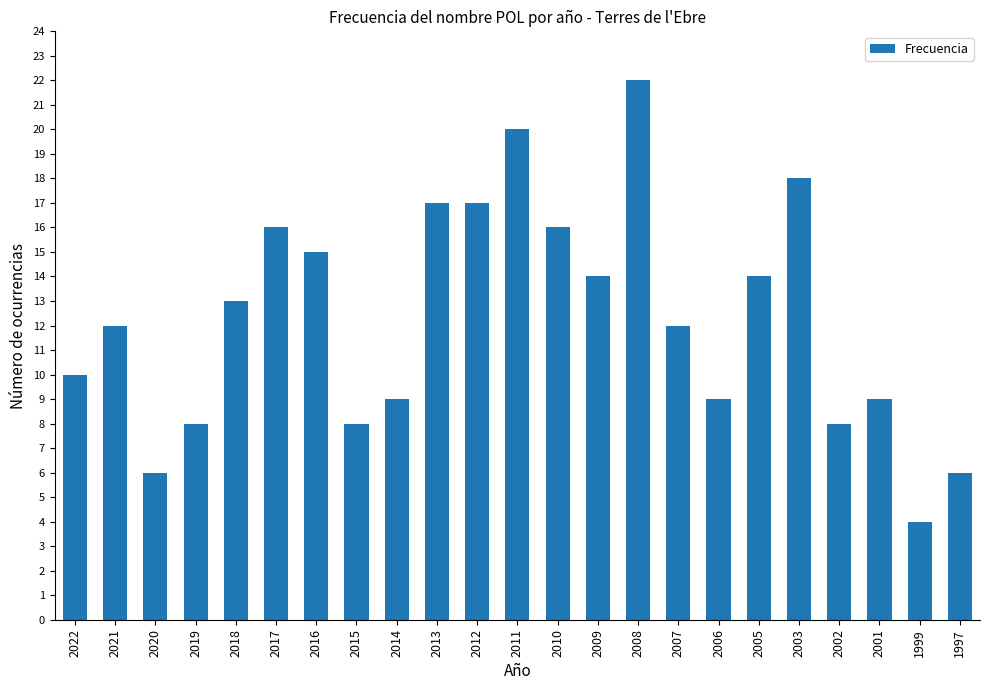

How many bars are there in total?

23